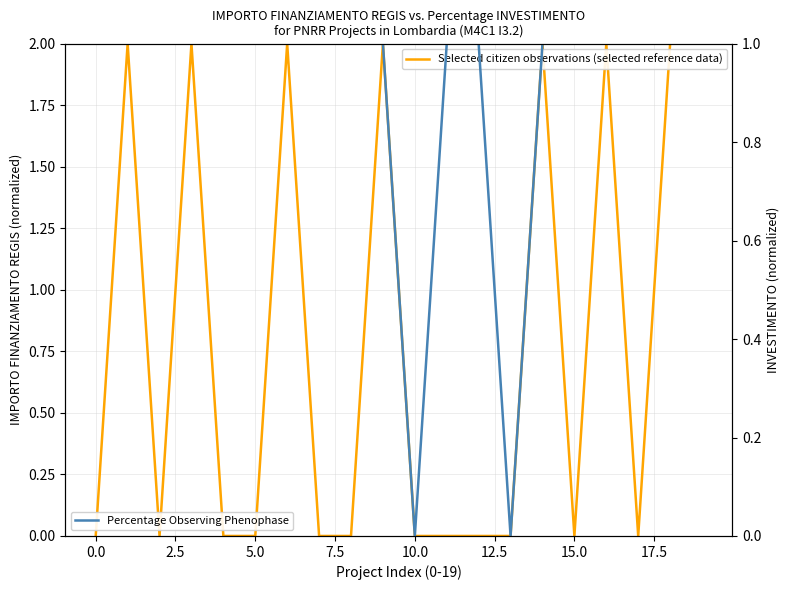

How many lines are shown in the chart?

2